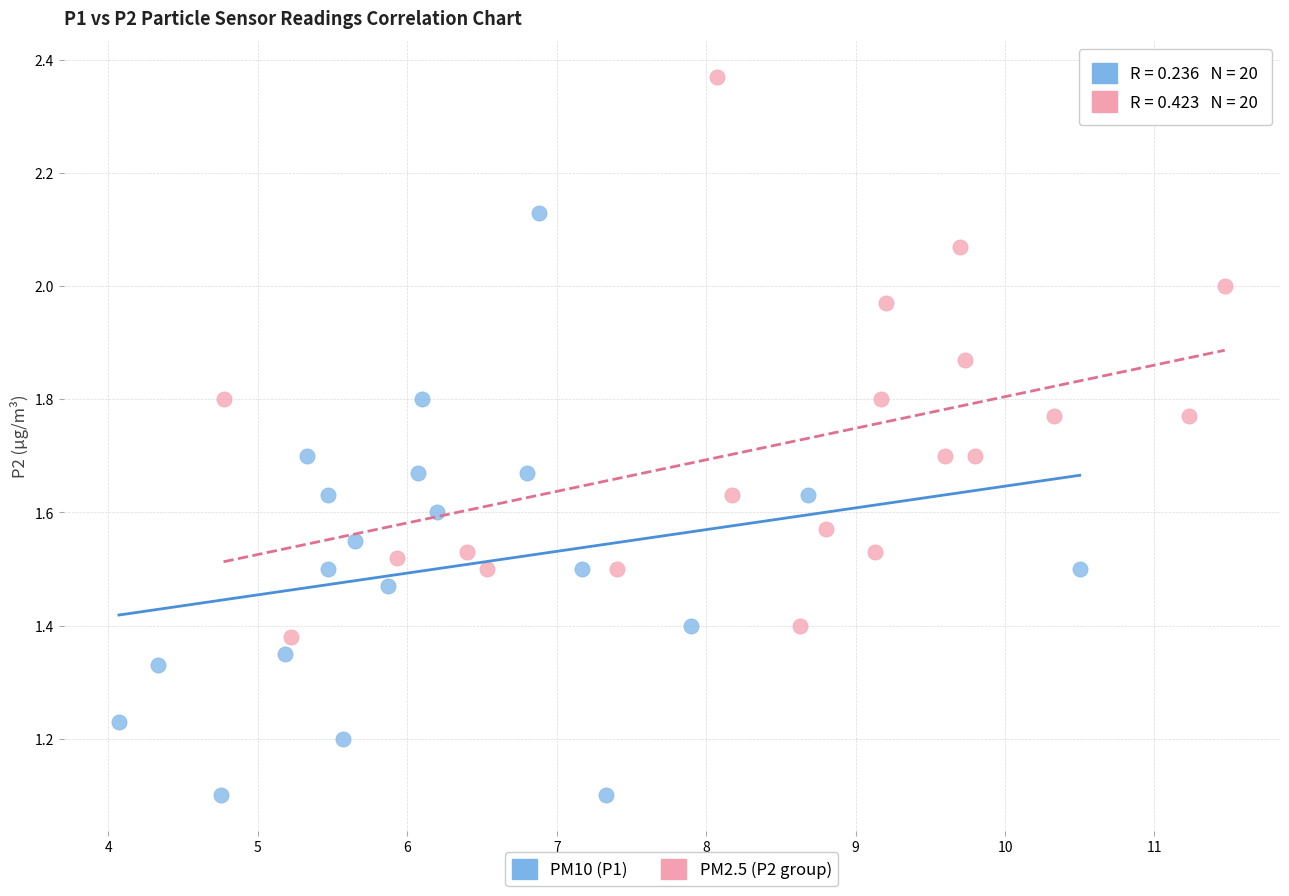

Which series reaches the maximum Y coordinate?

PM2.5 (P2 group)